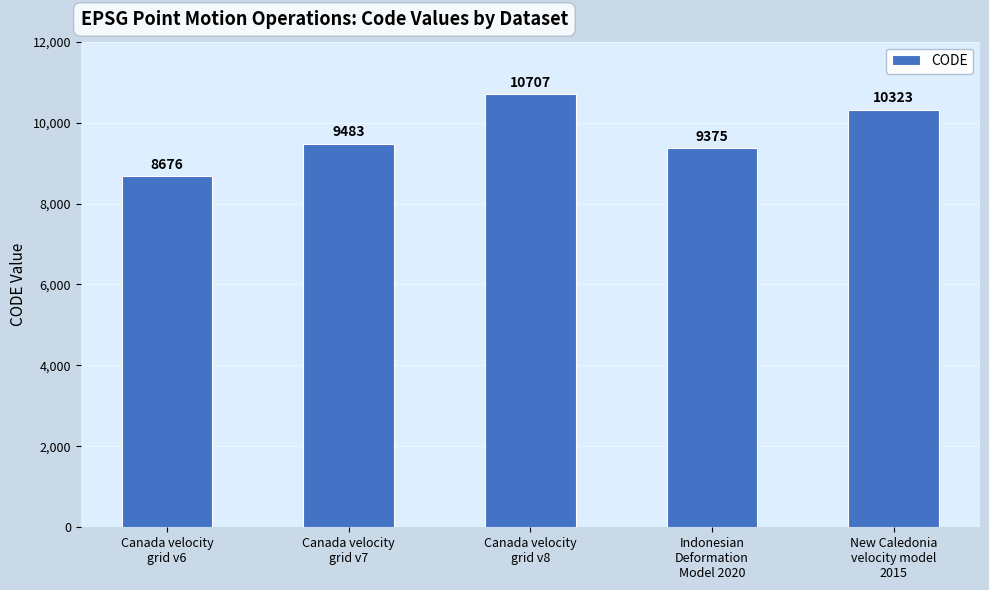

What is the approximate value at Canada velocity
grid v6?

8676